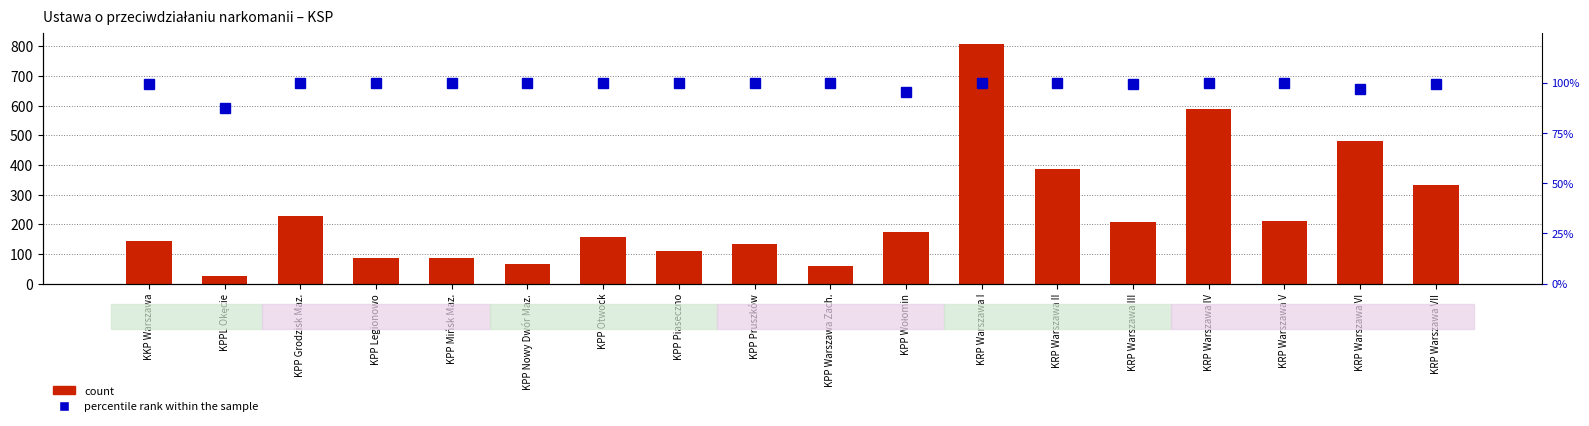

What is the difference between the highest and lowest values at KPP Grodzisk Maz.?

129.0